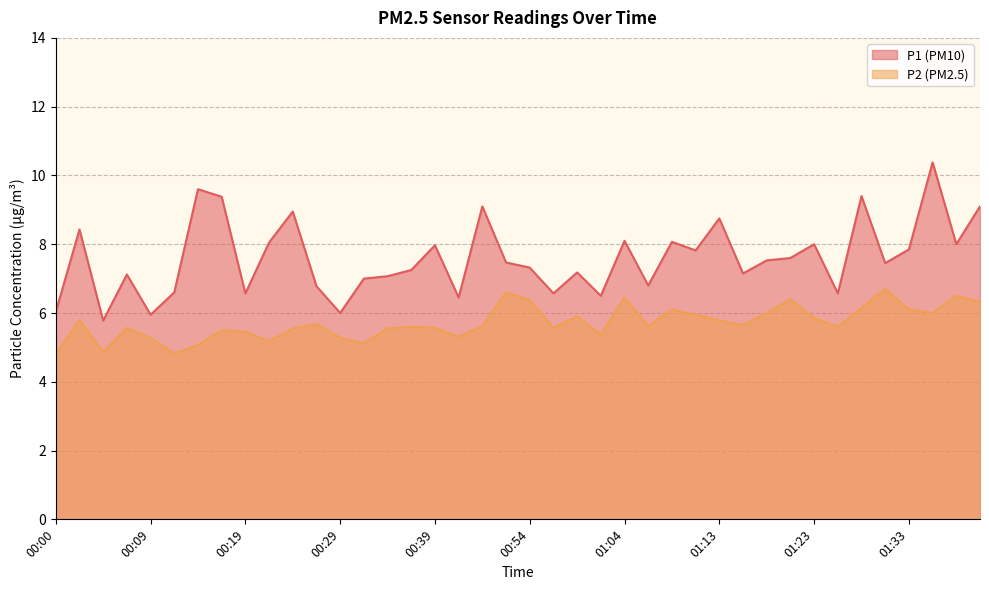

The P1 series shows 2.1 at 01:01. True or false?

False